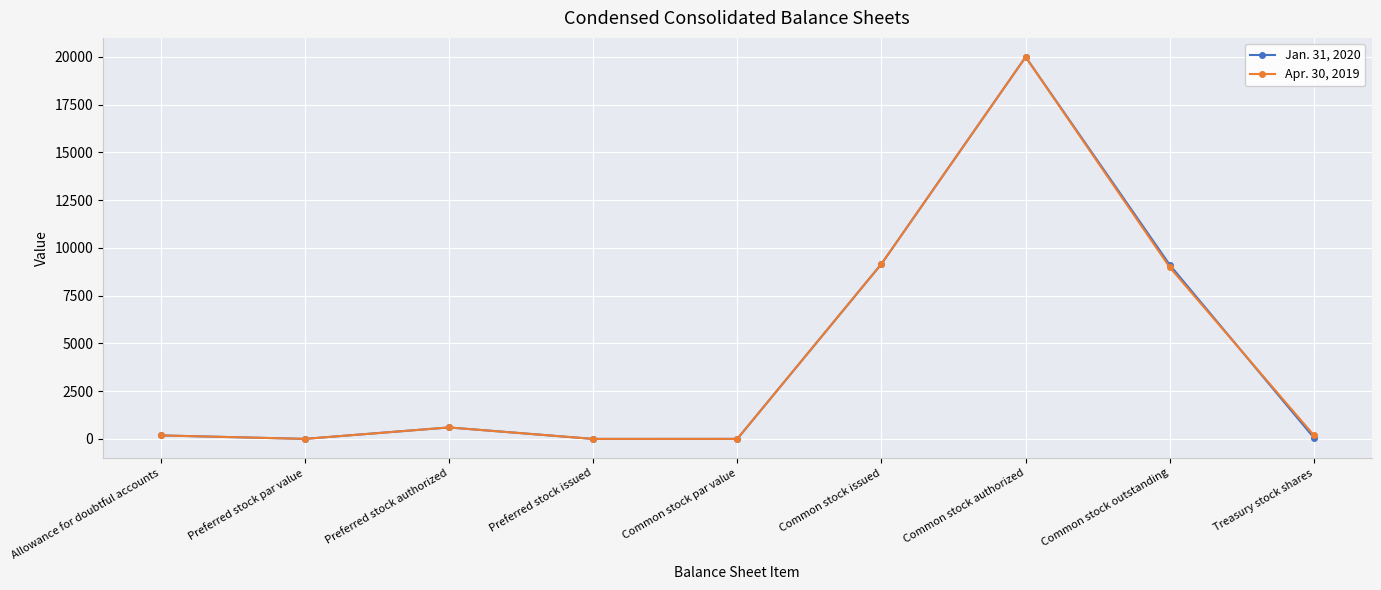

What is the value of the Apr. 30, 2019 point at the 2nd from the left?

1